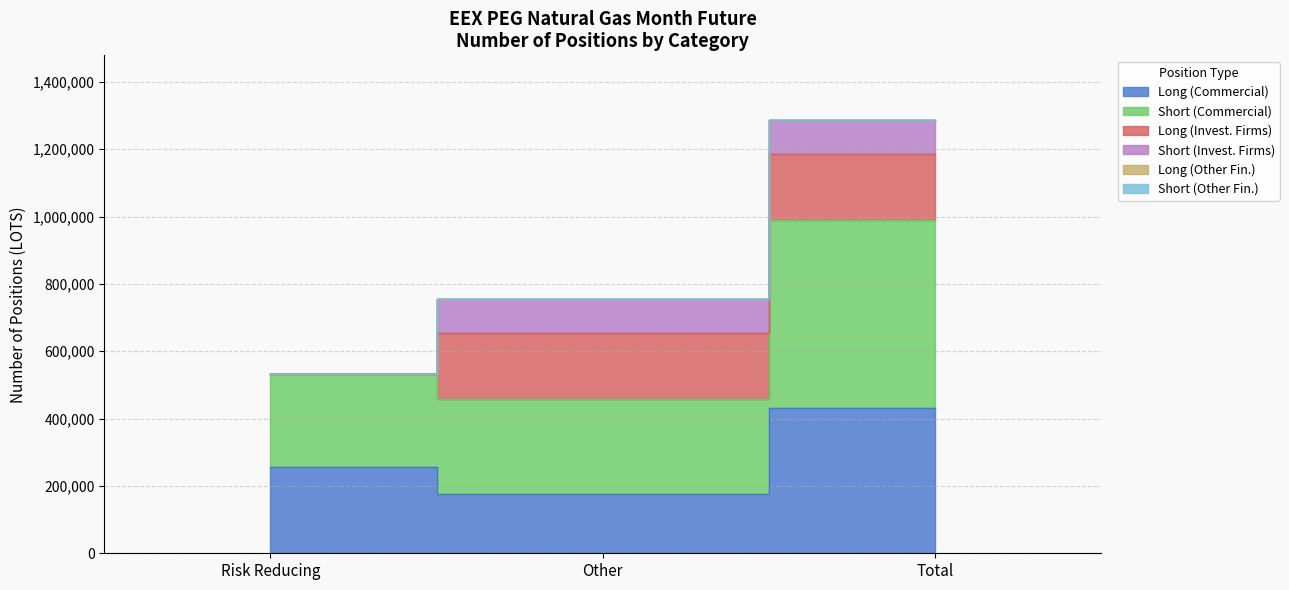

Does the chart have visible grid lines?

Yes